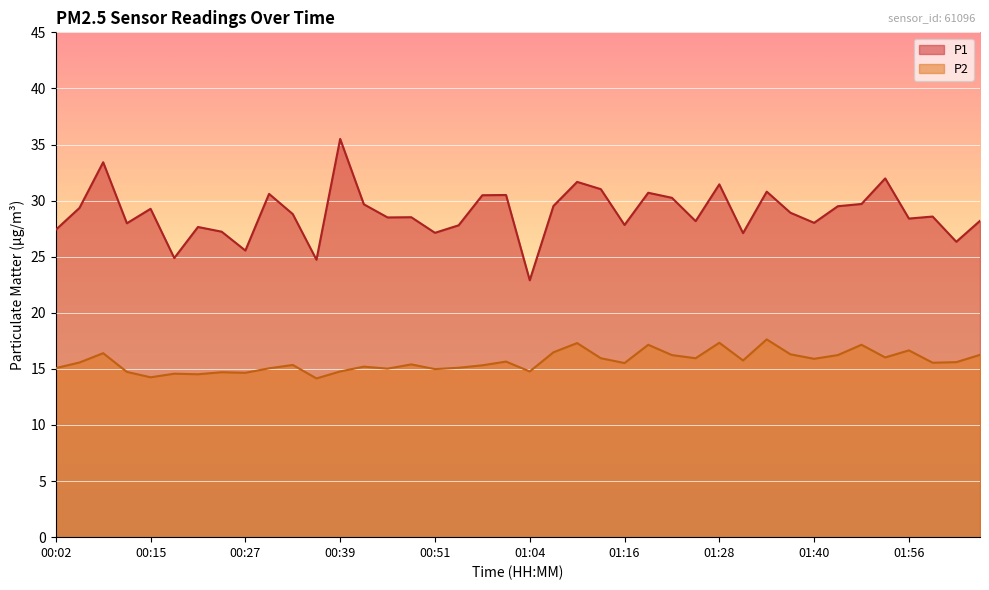

What is the total value across all series at 00:05?

44.9